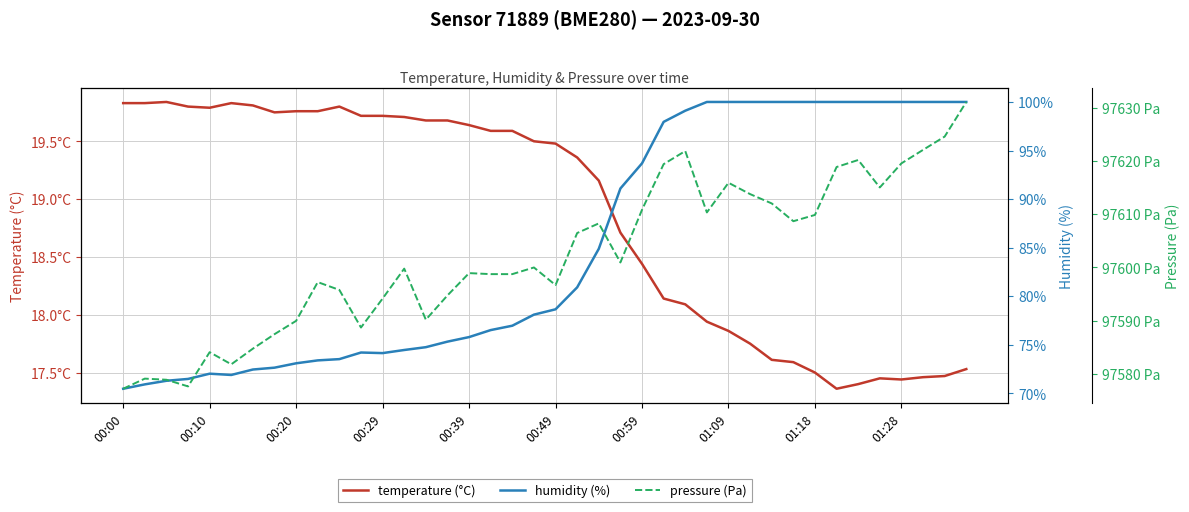

Does the chart have visible grid lines?

Yes